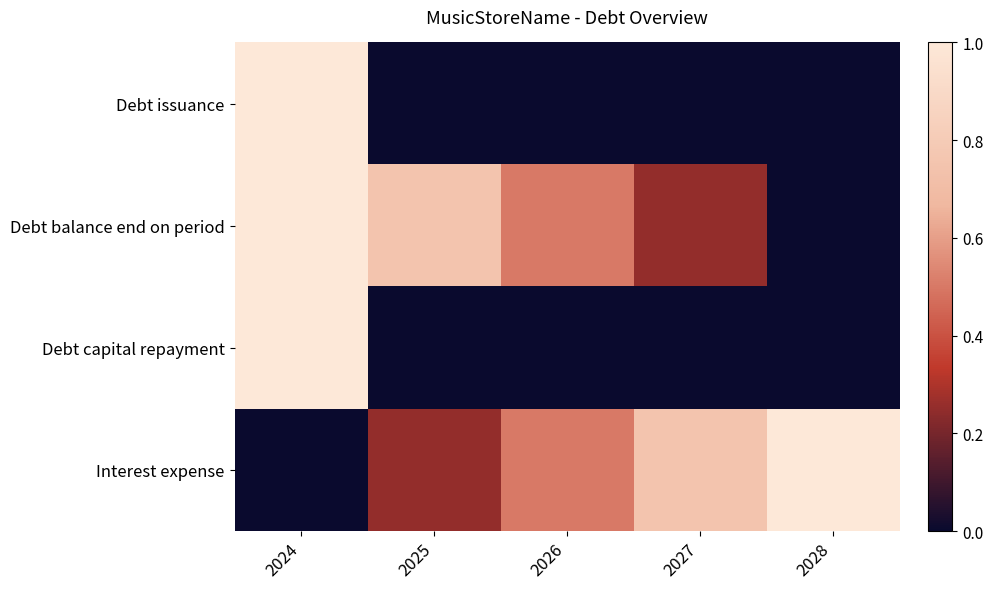

Reading left to right, what are all the values shown in this chart?

Debt issuance: 2024=1.0	2025=0.0	2026=0.0	2027=0.0	2028=0.0
Debt balance end on period: 2024=1.0	2025=0.8	2026=0.5	2027=0.2	2028=0.0
Debt capital repayment: 2024=1.0	2025=0.0	2026=0.0	2027=0.0	2028=0.0
Interest expense: 2024=0.0	2025=0.3	2026=0.5	2027=0.8	2028=1.0